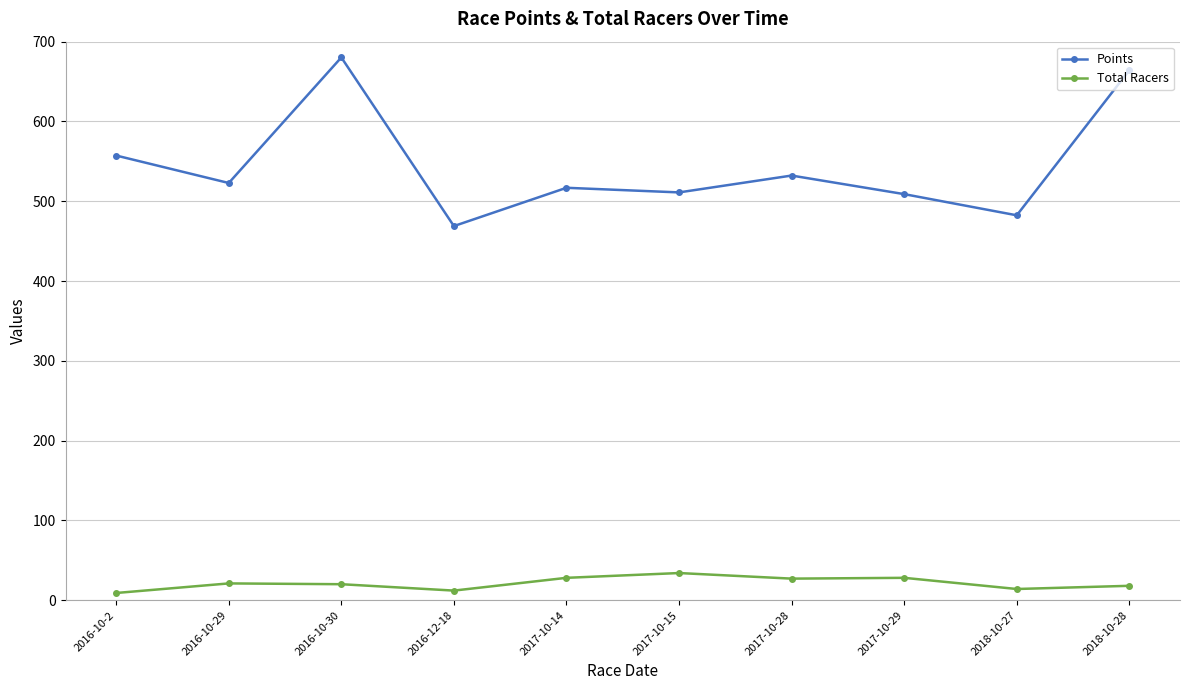

What is the average value of the Points series?

544.5